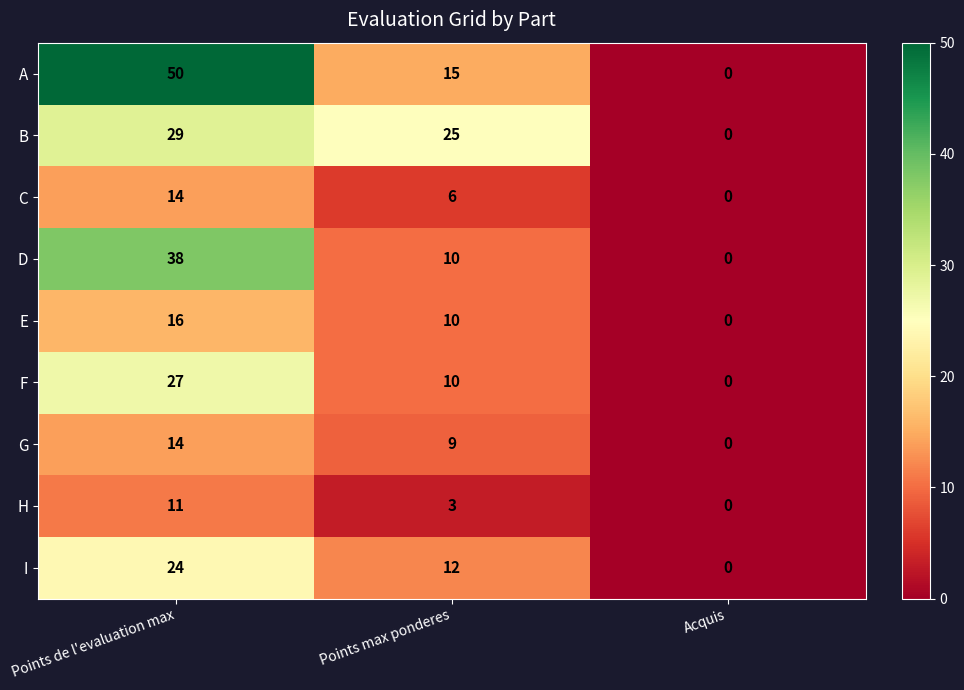

Reading left to right, list all the values displayed in this chart.

A: 50	15	0
B: 29	25	0
C: 14	6	0
D: 38	10	0
E: 16	10	0
F: 27	10	0
G: 14	9	0
H: 11	3	0
I: 24	12	0